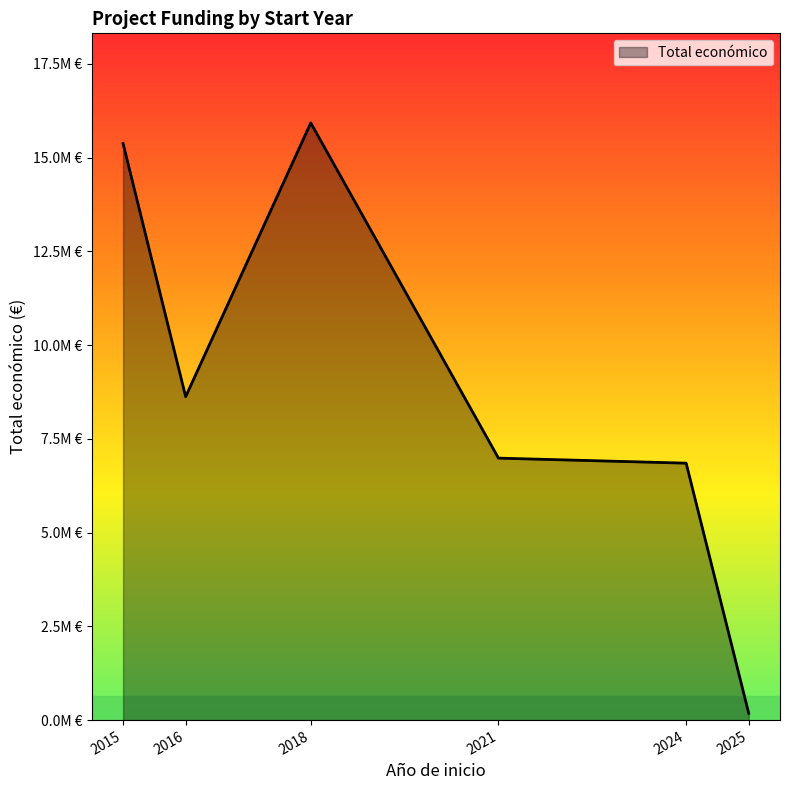

Does the chart display data point markers on the line(s)?

No